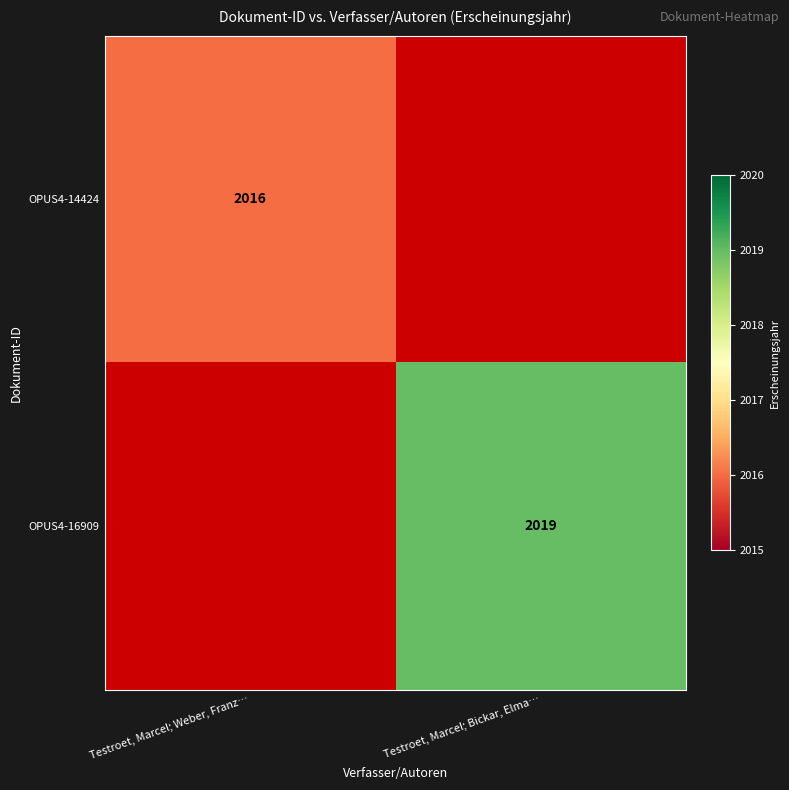

The OPUS4-14424 series shows 2016 at Testroet, Marcel; Weber, Franz…. True or false?

True